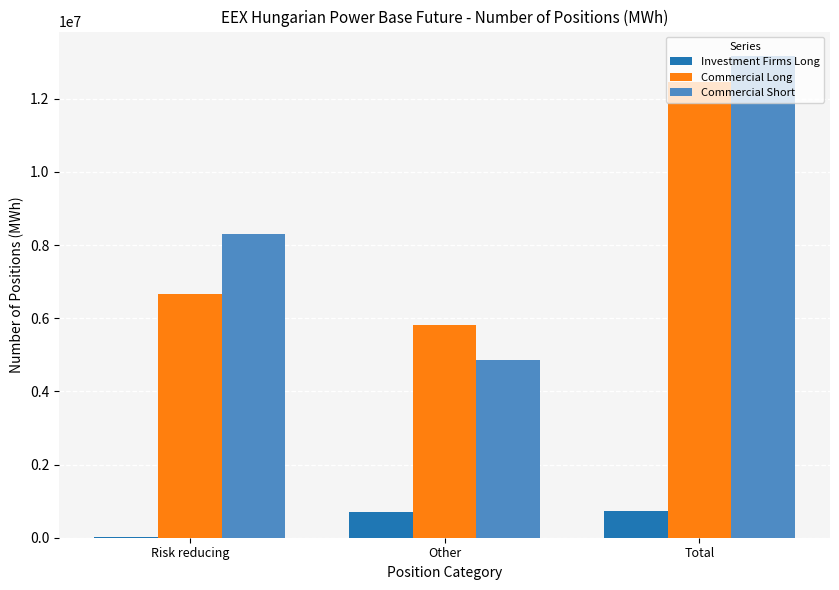

Between Risk reducing and Other, which series saw the biggest shift?

Commercial Short